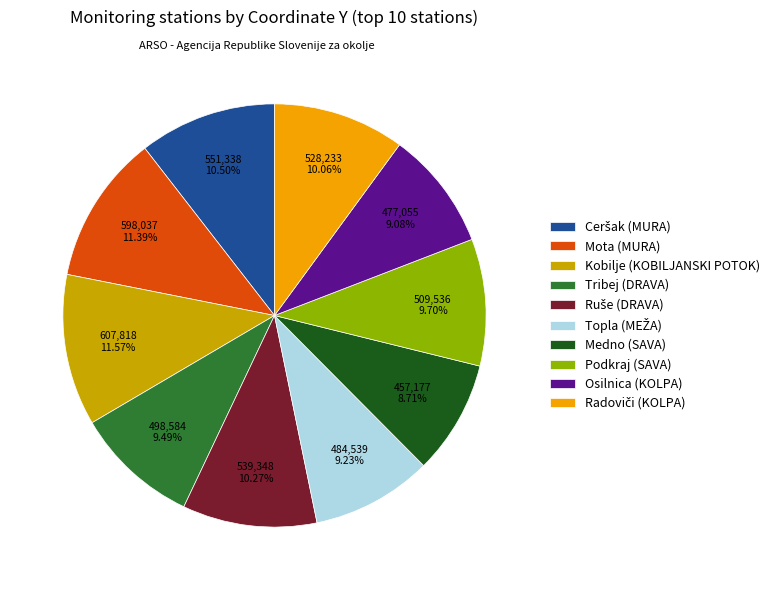

How many segments does this pie chart have?

10